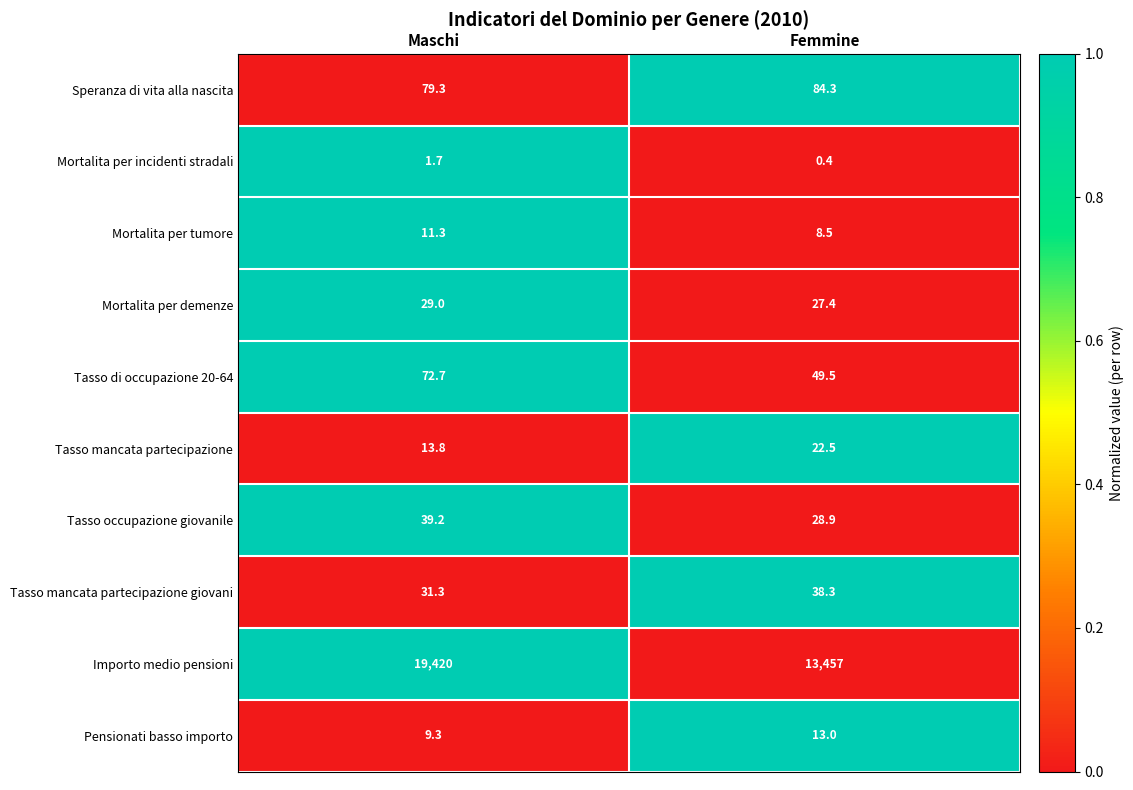

What is the sum of all Mortalita per tumore values?

19.8